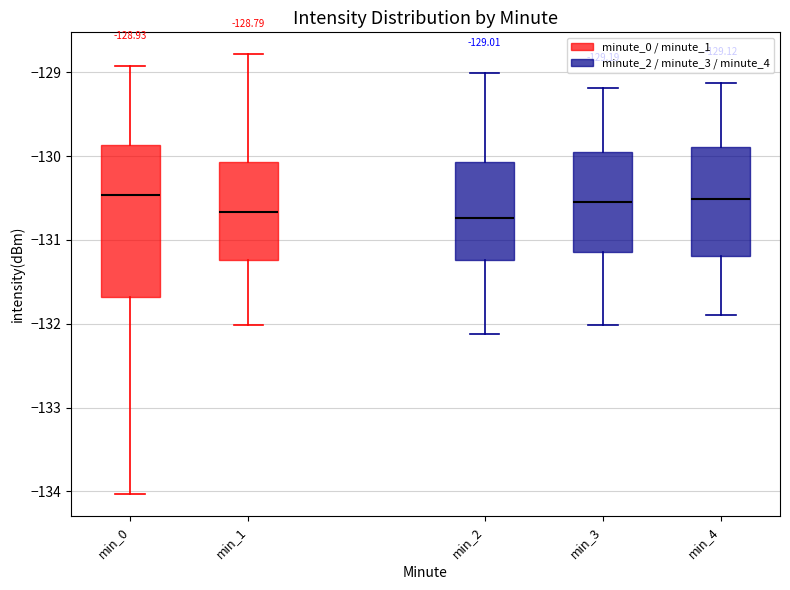

Comparing the boxes themselves (not the whiskers), which one is the tallest?

min_0